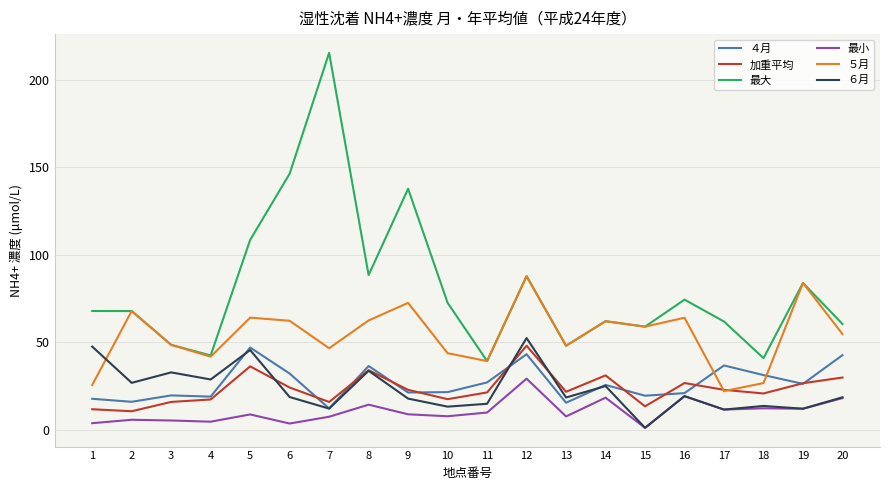

Where is ５月 nearest to the value 54?

20